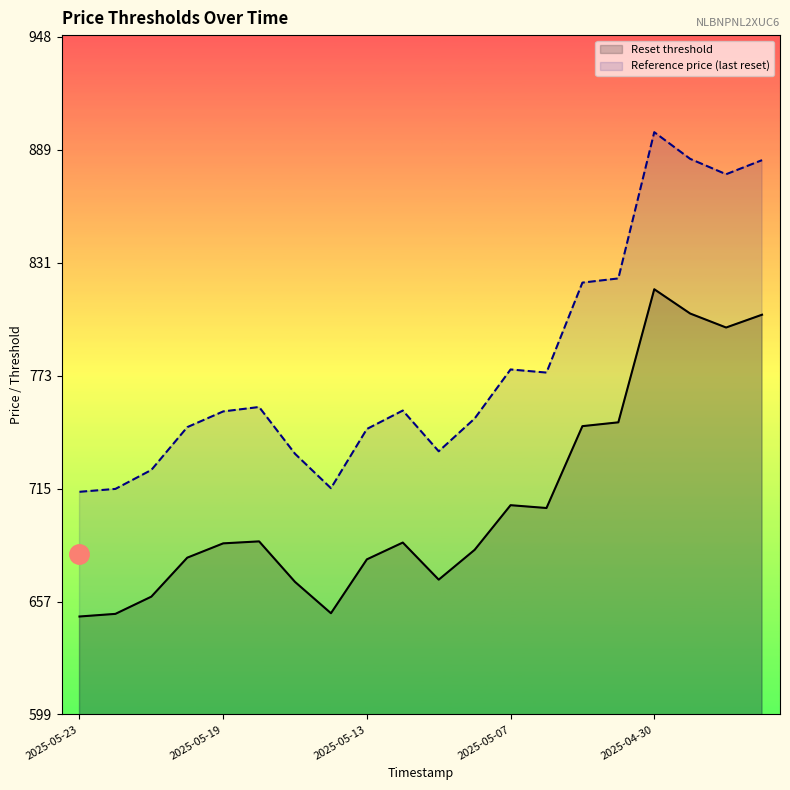

What is the difference between the maximum and minimum values in the Reset threshold series?

168.6